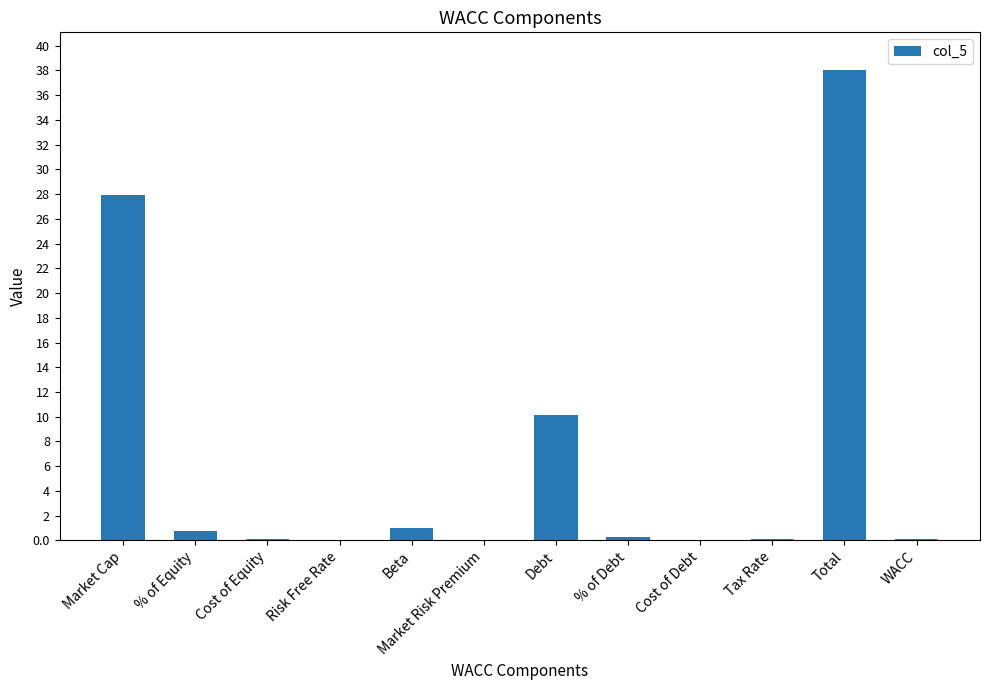

Which has a higher value, Beta or Market Cap?

Market Cap